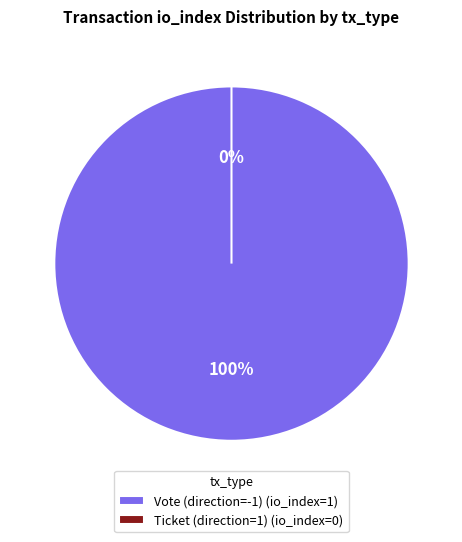

Count the number of slices in the pie.

2